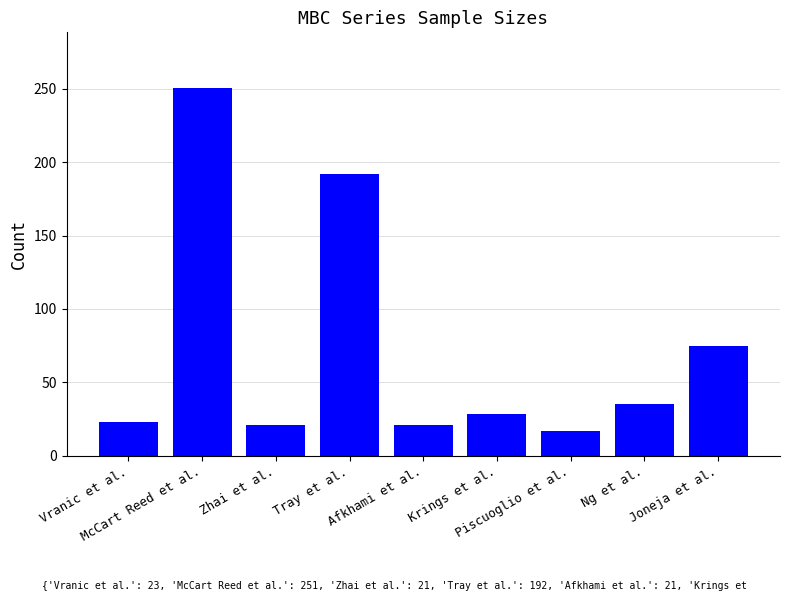

What is the label of the 7th bar from the right?

Zhai et al.